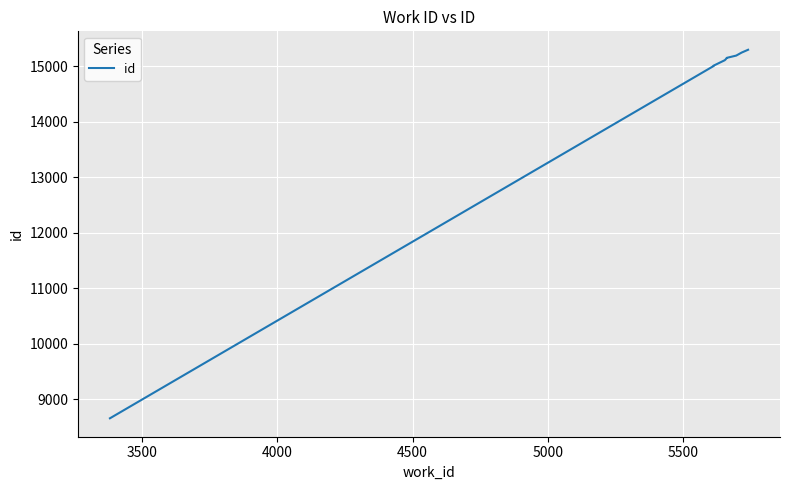

Is this an area chart (filled region under the line)?

No